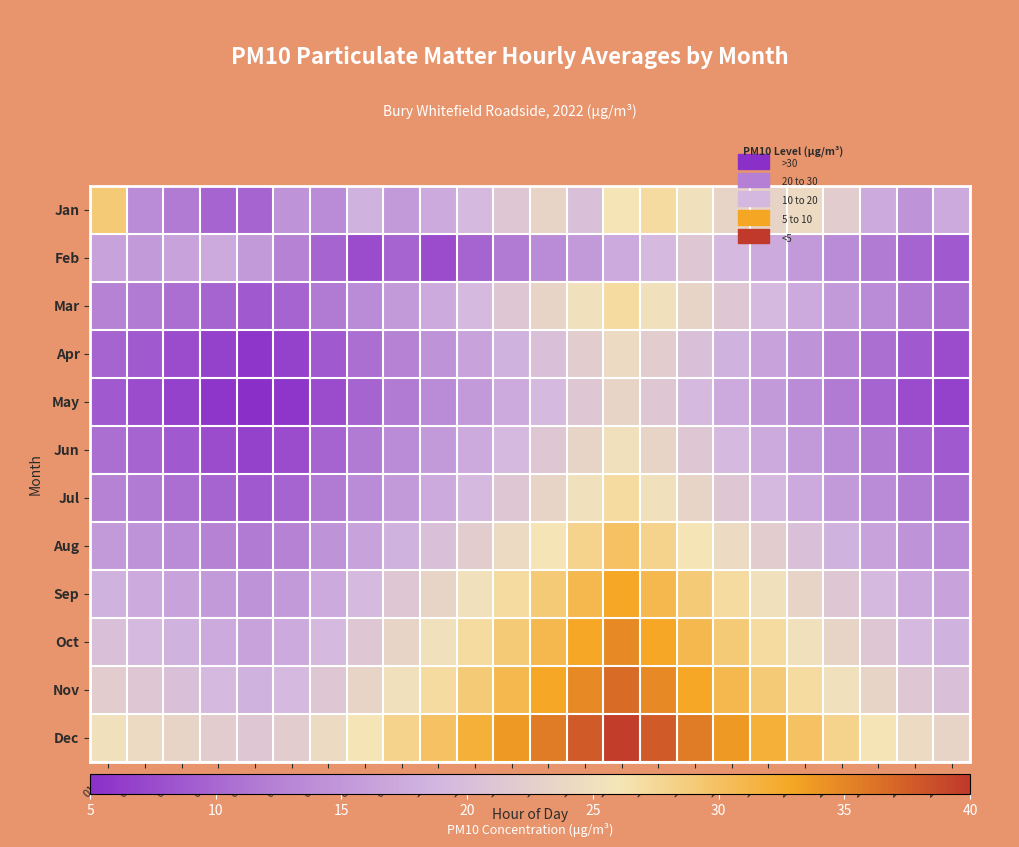

Reading left to right, what are all the values shown in this chart?

Jan: 01:00=29.0	02:00=13.5	03:00=11.6	04:00=9.7	05:00=9.7	06:00=14.5	07:00=13.5	08:00=18.4	09:00=15.5	10:00=17.4	11:00=19.3	12:00=21.3	13:00=23.2	14:00=20.3	15:00=26.1	16:00=27.1	17:00=25.1	18:00=23.2	19:00=23.2	20:00=24.2	21:00=22.2	22:00=17.4	23:00=14.5	24:00=17.4
Feb: 01:00=16.4	02:00=15.5	03:00=16.4	04:00=17.4	05:00=15.5	06:00=12.6	07:00=9.7	08:00=7.7	09:00=9.7	10:00=7.7	11:00=9.7	12:00=11.6	13:00=13.5	14:00=15.5	15:00=17.4	16:00=19.3	17:00=21.3	18:00=19.3	19:00=17.4	20:00=15.5	21:00=13.5	22:00=11.6	23:00=9.7	24:00=8.7
Mar: 01:00=12.6	02:00=11.6	03:00=10.6	04:00=9.7	05:00=8.7	06:00=9.7	07:00=11.6	08:00=13.5	09:00=15.5	10:00=17.4	11:00=19.3	12:00=21.3	13:00=23.2	14:00=25.1	15:00=27.1	16:00=25.1	17:00=23.2	18:00=21.3	19:00=19.3	20:00=17.4	21:00=15.5	22:00=13.5	23:00=11.6	24:00=10.6
Apr: 01:00=9.7	02:00=8.7	03:00=7.7	04:00=6.8	05:00=5.8	06:00=6.8	07:00=8.7	08:00=10.6	09:00=12.6	10:00=14.5	11:00=16.4	12:00=18.4	13:00=20.3	14:00=22.2	15:00=24.2	16:00=22.2	17:00=20.3	18:00=18.4	19:00=16.4	20:00=14.5	21:00=12.6	22:00=10.6	23:00=8.7	24:00=7.7
May: 01:00=8.7	02:00=7.7	03:00=6.8	04:00=5.8	05:00=4.8	06:00=5.8	07:00=7.7	08:00=9.7	09:00=11.6	10:00=13.5	11:00=15.5	12:00=17.4	13:00=19.3	14:00=21.3	15:00=23.2	16:00=21.3	17:00=19.3	18:00=17.4	19:00=15.5	20:00=13.5	21:00=11.6	22:00=9.7	23:00=7.7	24:00=6.8
Jun: 01:00=10.6	02:00=9.7	03:00=8.7	04:00=7.7	05:00=6.8	06:00=7.7	07:00=9.7	08:00=11.6	09:00=13.5	10:00=15.5	11:00=17.4	12:00=19.3	13:00=21.3	14:00=23.2	15:00=25.1	16:00=23.2	17:00=21.3	18:00=19.3	19:00=17.4	20:00=15.5	21:00=13.5	22:00=11.6	23:00=9.7	24:00=8.7
Jul: 01:00=12.6	02:00=11.6	03:00=10.6	04:00=9.7	05:00=8.7	06:00=9.7	07:00=11.6	08:00=13.5	09:00=15.5	10:00=17.4	11:00=19.3	12:00=21.3	13:00=23.2	14:00=25.1	15:00=27.1	16:00=25.1	17:00=23.2	18:00=21.3	19:00=19.3	20:00=17.4	21:00=15.5	22:00=13.5	23:00=11.6	24:00=10.6
Aug: 01:00=15.5	02:00=14.5	03:00=13.5	04:00=12.6	05:00=11.6	06:00=12.6	07:00=14.5	08:00=16.4	09:00=18.4	10:00=20.3	11:00=22.2	12:00=24.2	13:00=26.1	14:00=28.0	15:00=30.0	16:00=28.0	17:00=26.1	18:00=24.2	19:00=22.2	20:00=20.3	21:00=18.4	22:00=16.4	23:00=14.5	24:00=13.5
Sep: 01:00=18.4	02:00=17.4	03:00=16.4	04:00=15.5	05:00=14.5	06:00=15.5	07:00=17.4	08:00=19.3	09:00=21.3	10:00=23.2	11:00=25.1	12:00=27.1	13:00=29.0	14:00=30.9	15:00=32.9	16:00=30.9	17:00=29.0	18:00=27.1	19:00=25.1	20:00=23.2	21:00=21.3	22:00=19.3	23:00=17.4	24:00=16.4
Oct: 01:00=20.3	02:00=19.3	03:00=18.4	04:00=17.4	05:00=16.4	06:00=17.4	07:00=19.3	08:00=21.3	09:00=23.2	10:00=25.1	11:00=27.1	12:00=29.0	13:00=30.9	14:00=32.9	15:00=34.8	16:00=32.9	17:00=30.9	18:00=29.0	19:00=27.1	20:00=25.1	21:00=23.2	22:00=21.3	23:00=19.3	24:00=18.4
Nov: 01:00=22.2	02:00=21.3	03:00=20.3	04:00=19.3	05:00=18.4	06:00=19.3	07:00=21.3	08:00=23.2	09:00=25.1	10:00=27.1	11:00=29.0	12:00=30.9	13:00=32.9	14:00=34.8	15:00=36.7	16:00=34.8	17:00=32.9	18:00=30.9	19:00=29.0	20:00=27.1	21:00=25.1	22:00=23.2	23:00=21.3	24:00=20.3
Dec: 01:00=25.1	02:00=24.2	03:00=23.2	04:00=22.2	05:00=21.3	06:00=22.2	07:00=24.2	08:00=26.1	09:00=28.0	10:00=30.0	11:00=31.9	12:00=33.8	13:00=35.7	14:00=37.7	15:00=39.6	16:00=37.7	17:00=35.7	18:00=33.8	19:00=31.9	20:00=30.0	21:00=28.0	22:00=26.1	23:00=24.2	24:00=23.2